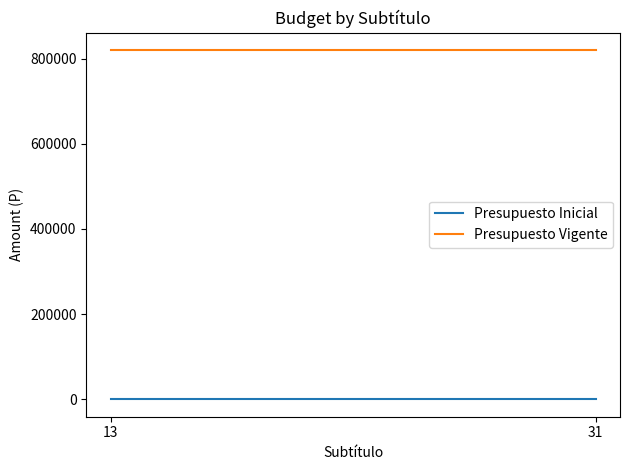

The Presupuesto Inicial series shows 0 at 31. True or false?

True